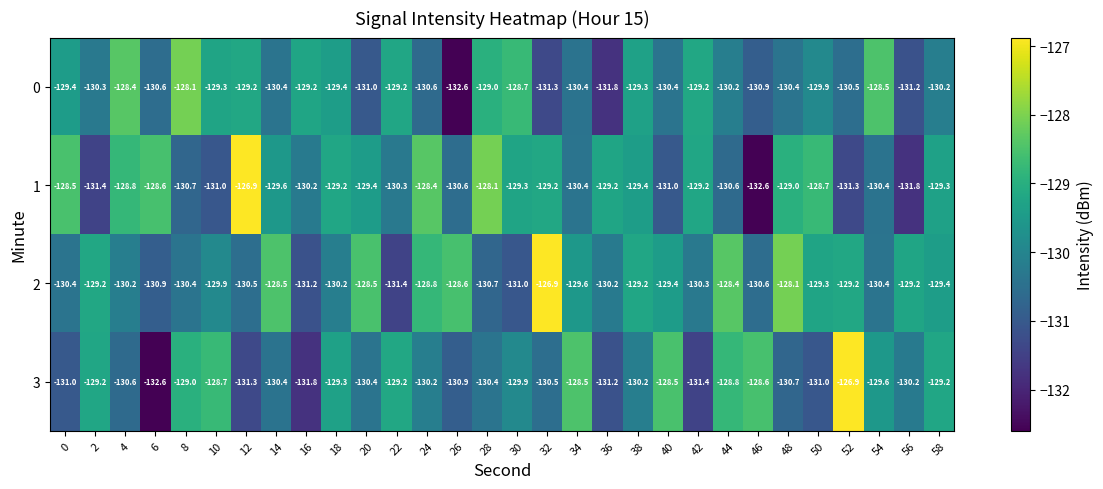

What is the difference between the second highest and minimum values in the 1 series?

4.5